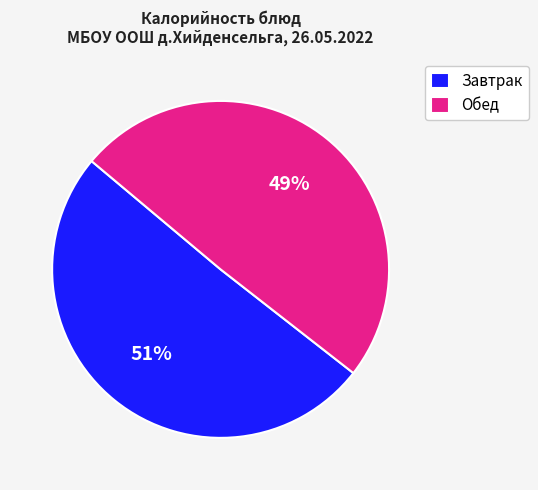

What is the smallest slice in the pie chart?

Обед